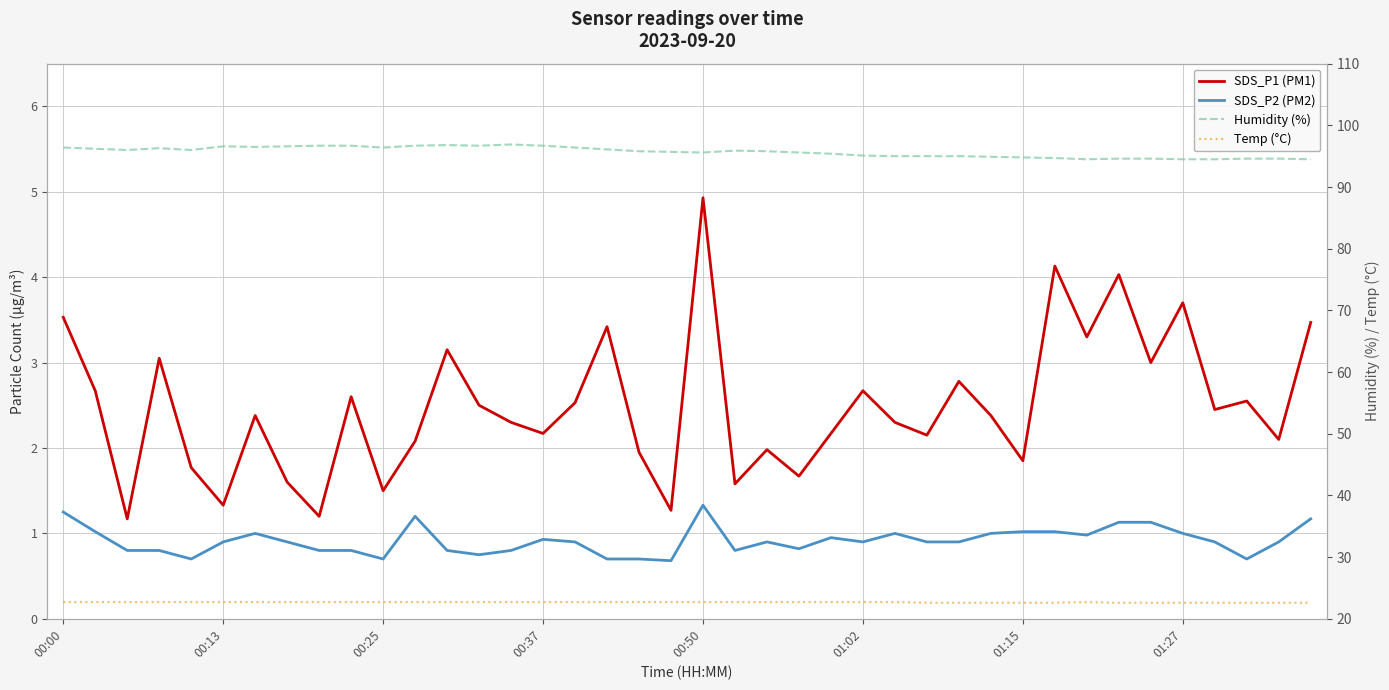

At which label is SDS_P2 (PM2) closest to 1?

01:15